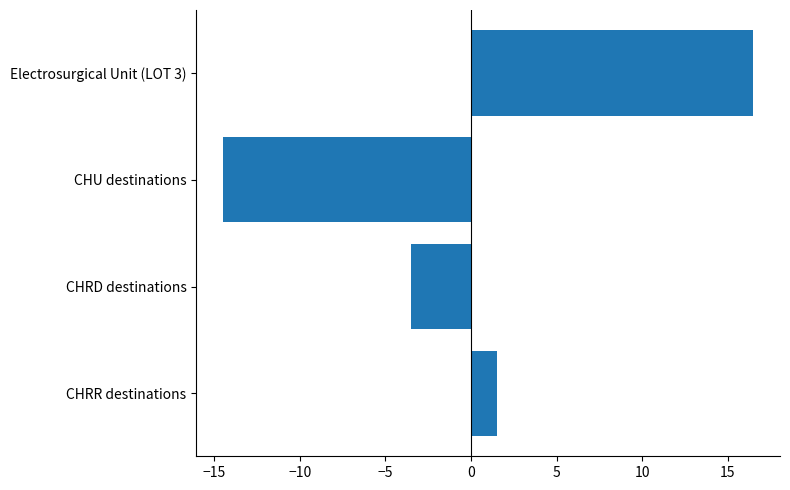

Reading bottom to top, list all the values displayed in this chart.

CHRR destinations=1.5	CHRD destinations=-3.5	CHU destinations=-14.5	Electrosurgical Unit (LOT 3)=16.5